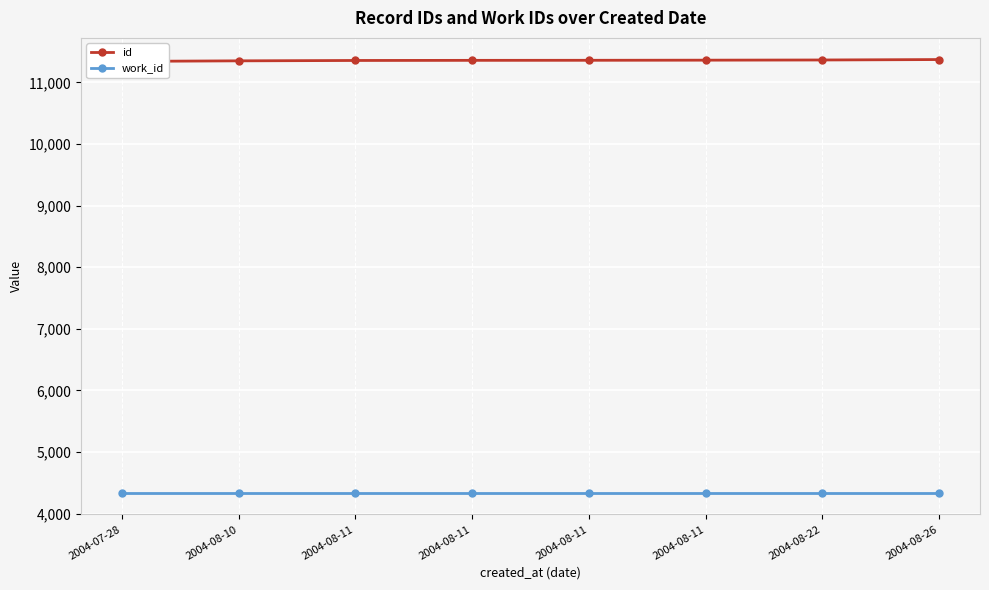

What is the maximum value shown in the chart?

11371